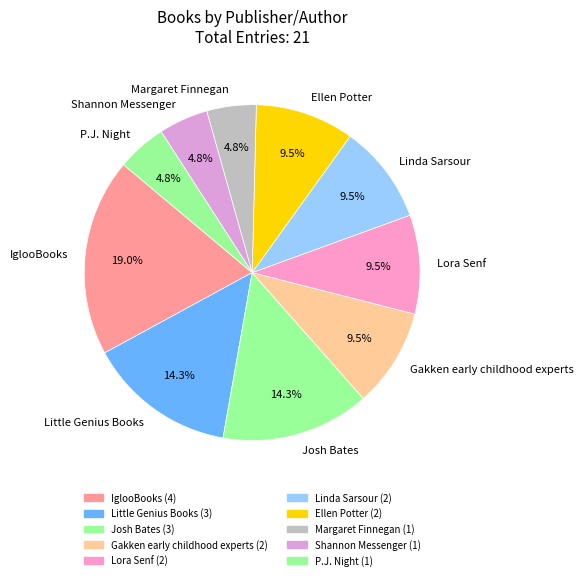

How many segments does this pie chart have?

10